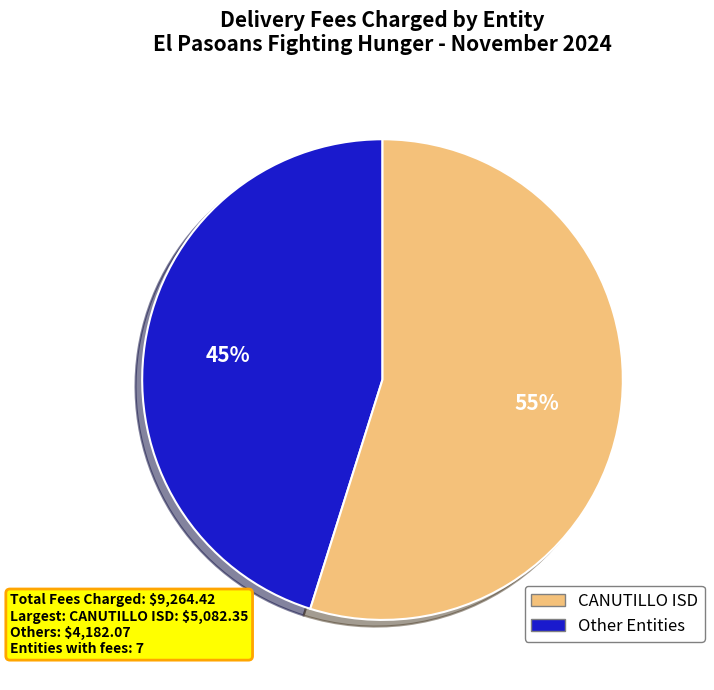

Is there any slice that represents more than half of the pie?

Yes